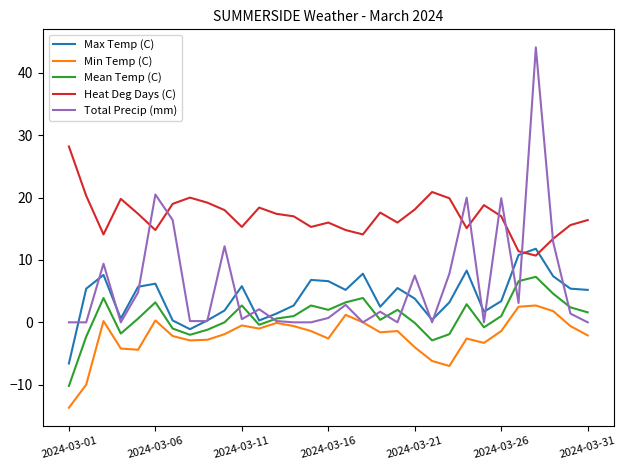

True or false: Total Precip (mm) has more than 1 interior local peaks.

True